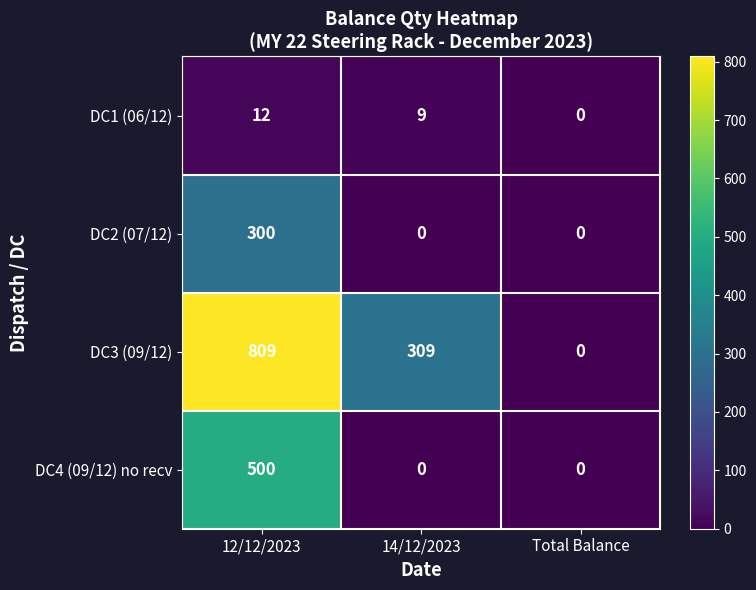

Reading right to left, what are all the values shown in this chart?

DC1 (06/12): 0	9	12
DC2 (07/12): 0	0	300
DC3 (09/12): 0	309	809
DC4 (09/12) no recv: 0	0	500